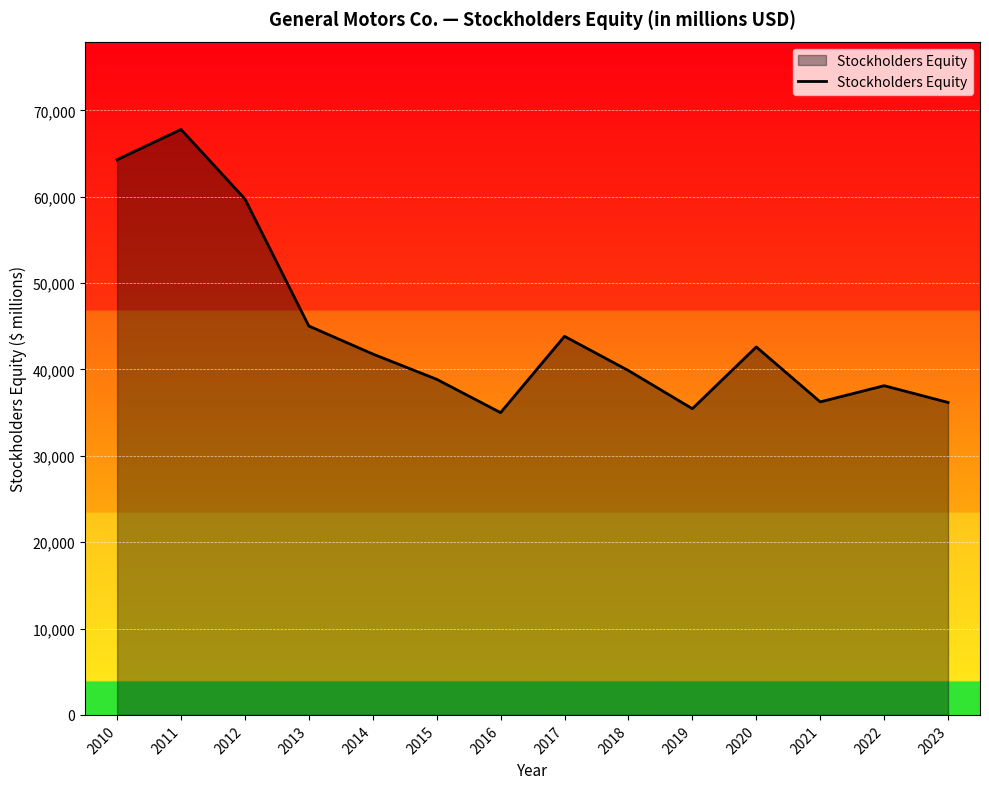

Is it true that the value at 2014 is 71929?

False